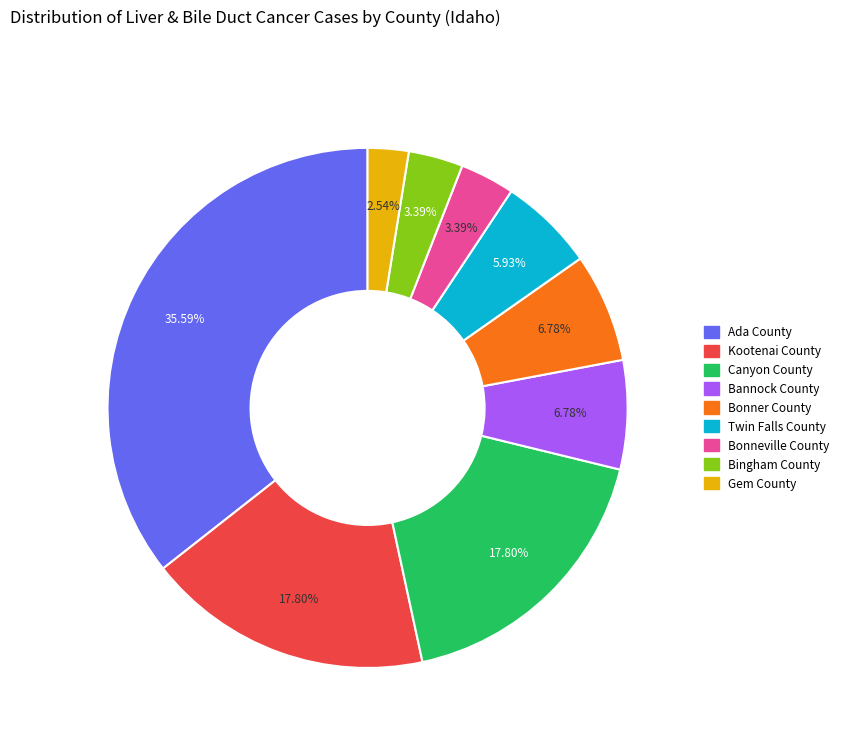

Which slice is the smallest?

Gem County